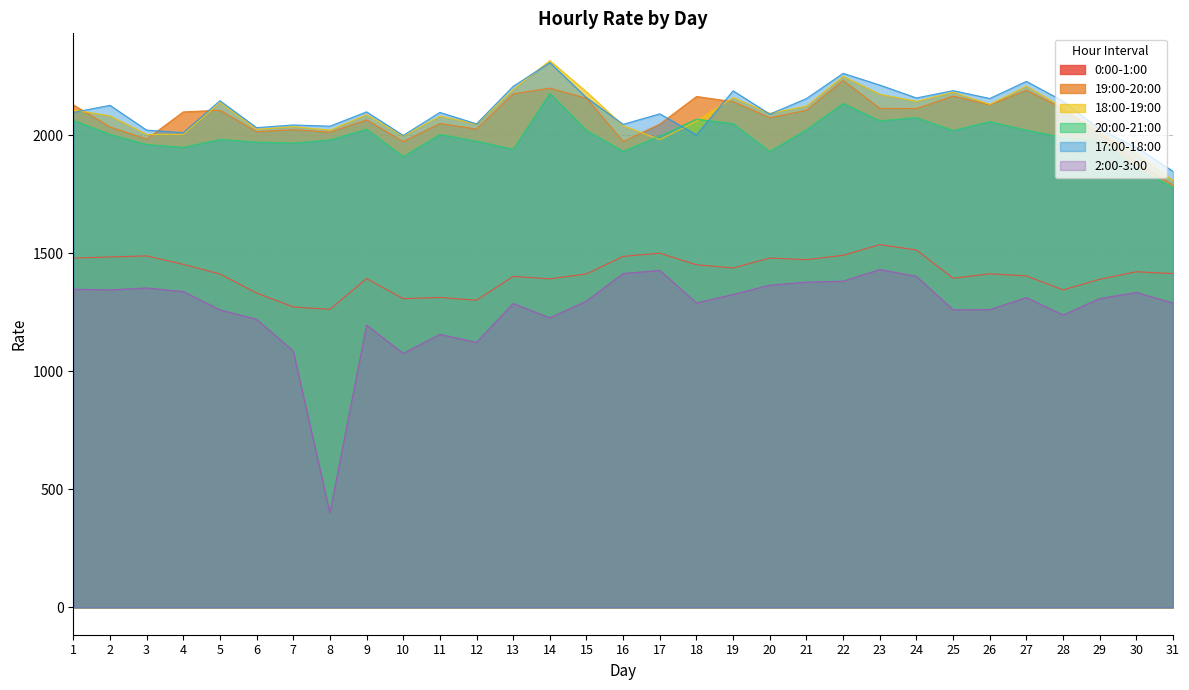

Where is 0:00-1:00 nearest to the value 1400?

13